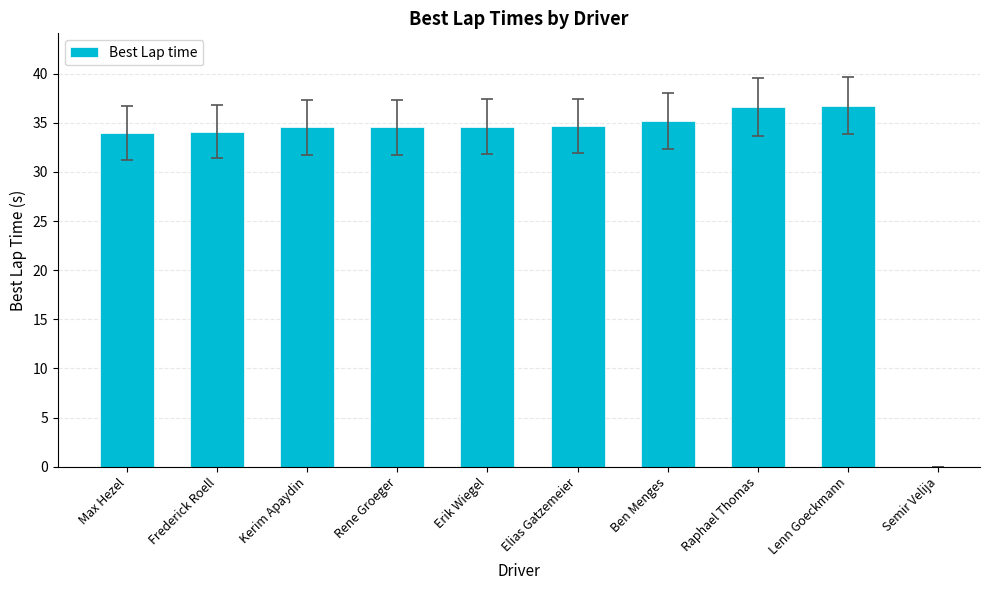

Is it true that the value at Max Hezel is 34.0?

True